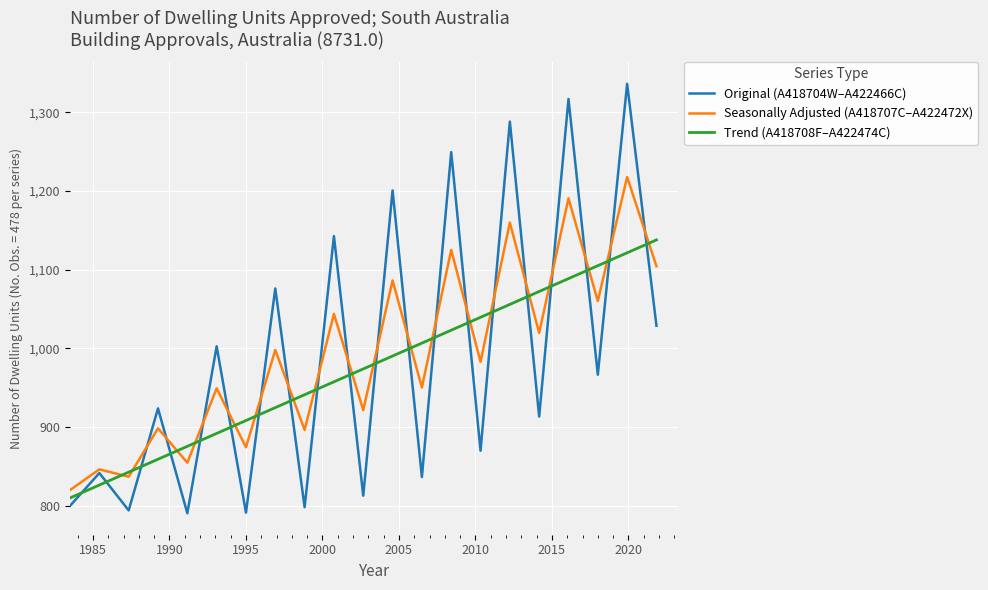

At how many categories does at least one series exceed 1049?

10